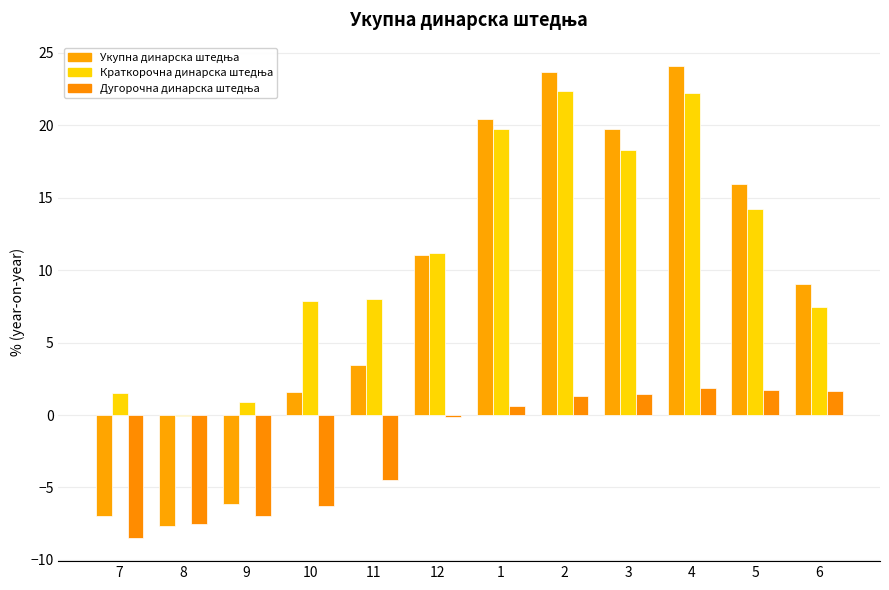

What is the maximum value shown in the chart?

24.1